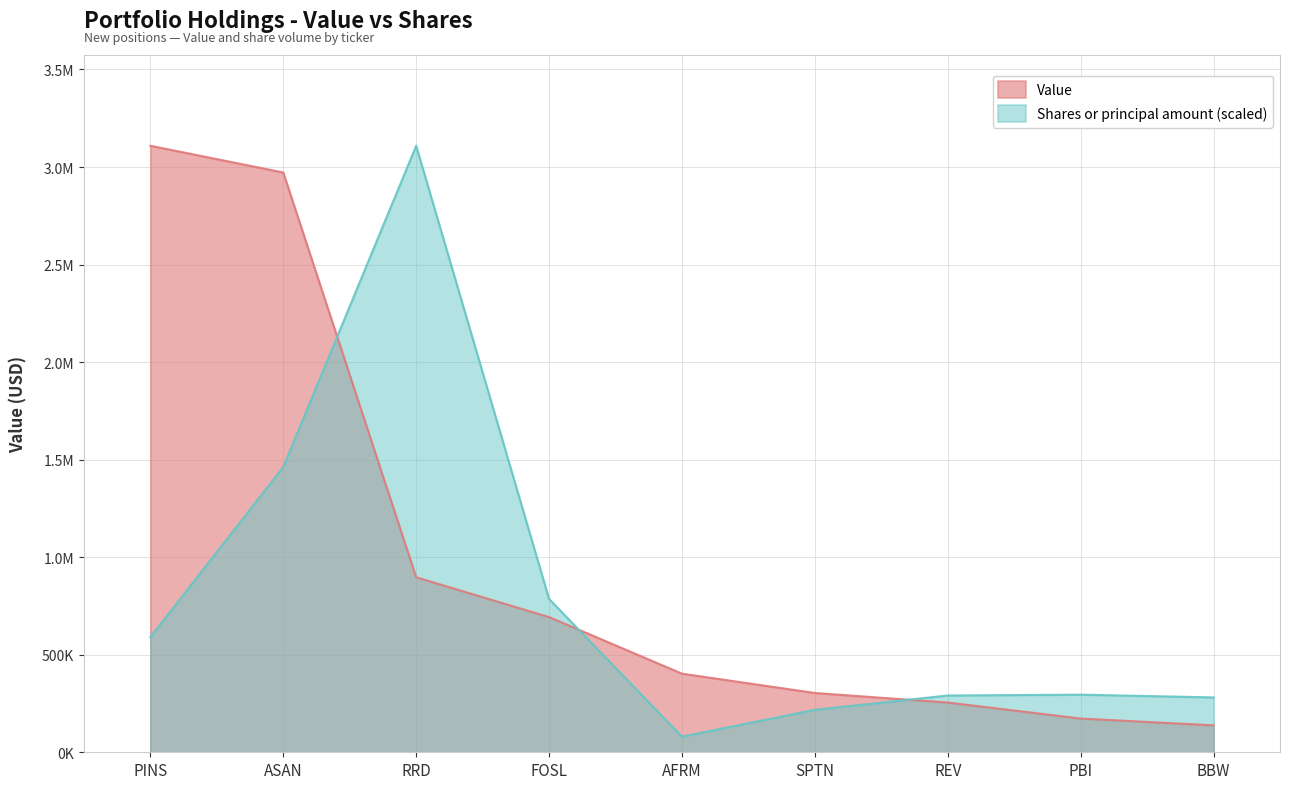

Which series has the largest range (max minus min)?

Shares or principal amount